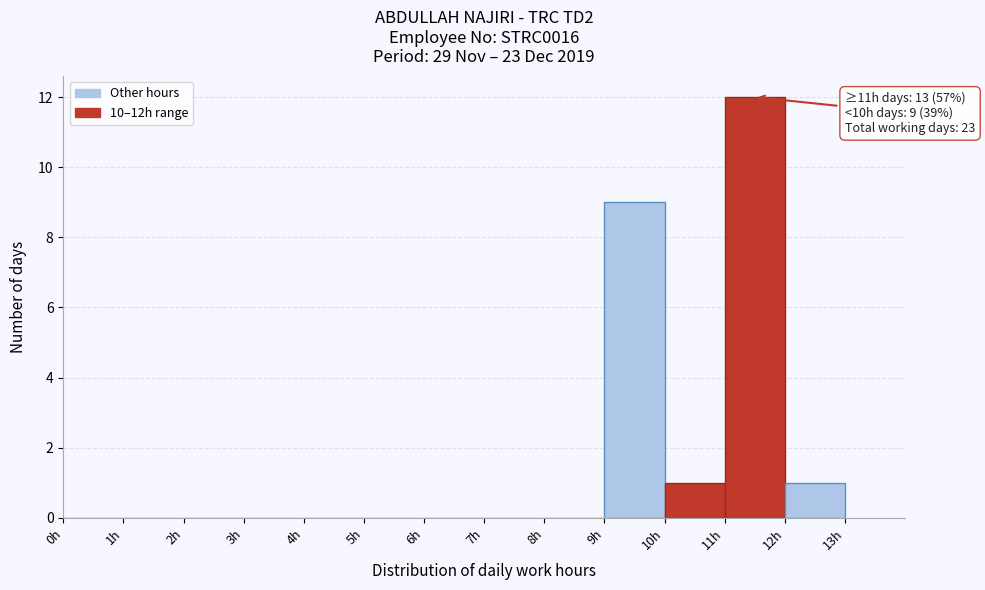

Over which range of the x-axis is the bar tallest?

11 to 12